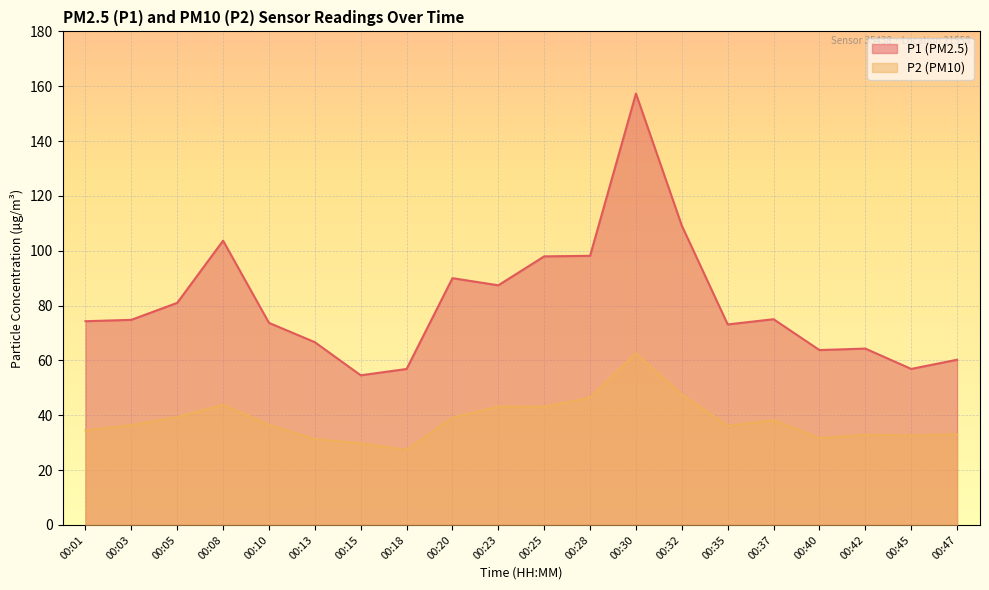

Reading right to left, extract all data points from this chart.

P1: 60.2	56.9	64.3	63.8	75.0	73.1	109.2	157.3	98.2	98.0	87.4	90.0	56.9	54.6	66.7	73.7	103.7	81.0	74.8	74.3
P2: 33.0	32.6	32.9	31.7	38.2	36.1	47.5	62.5	46.4	43.1	43.2	39.1	27.3	29.8	31.3	36.5	43.9	39.3	36.4	34.5